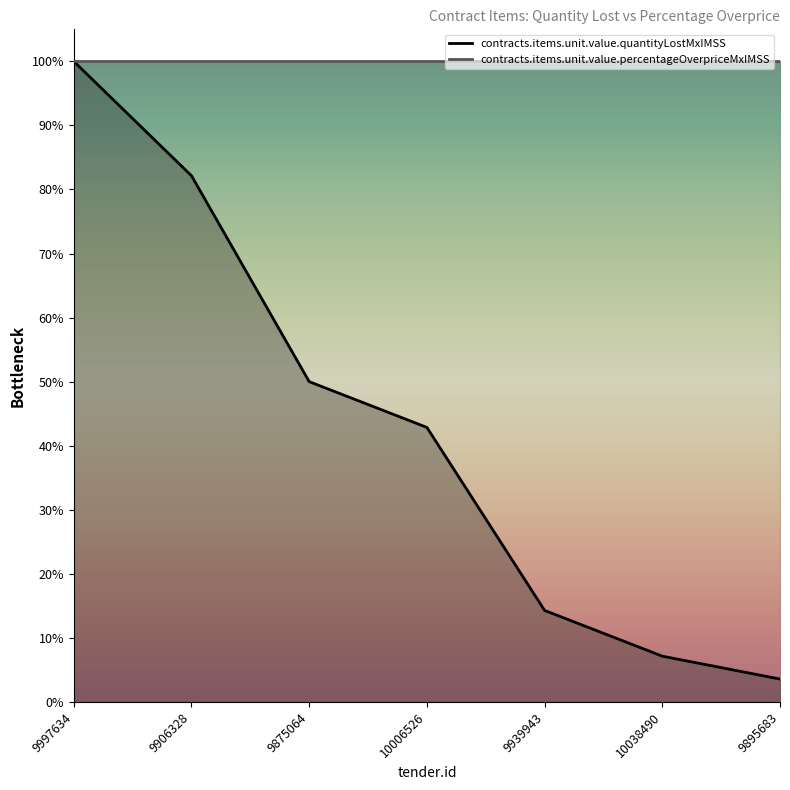

What is the label of the 4th point from the left?

10006526